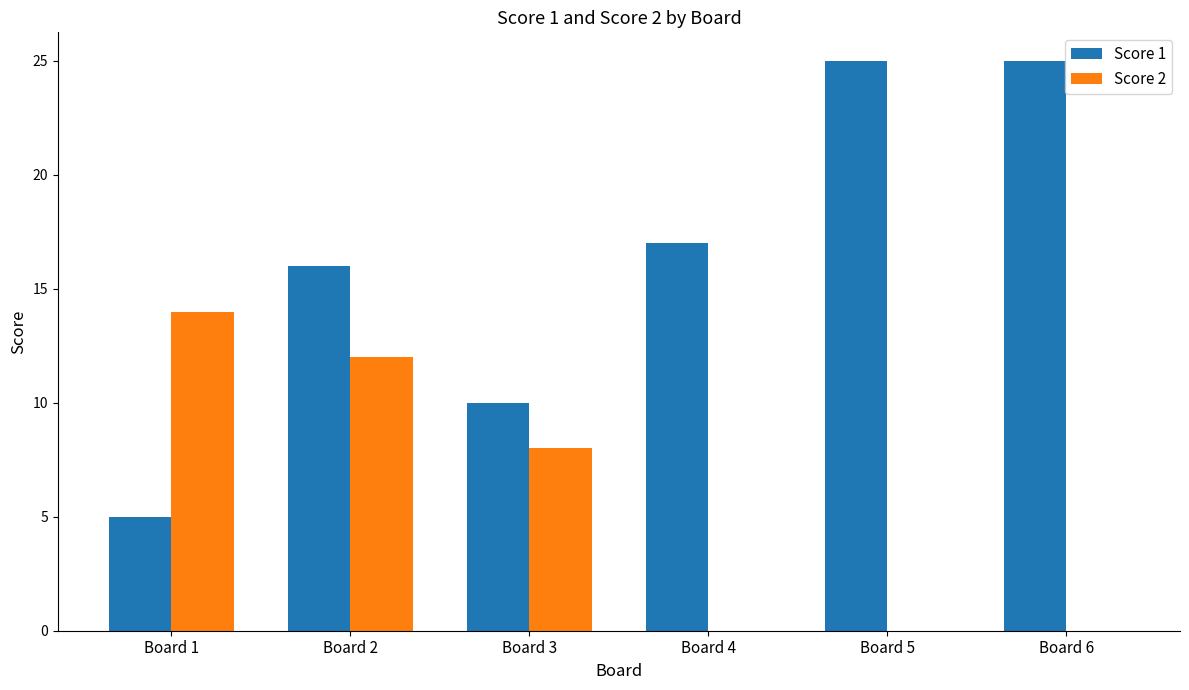

Between Board 2 and Board 5, which series saw the biggest shift?

Score 2